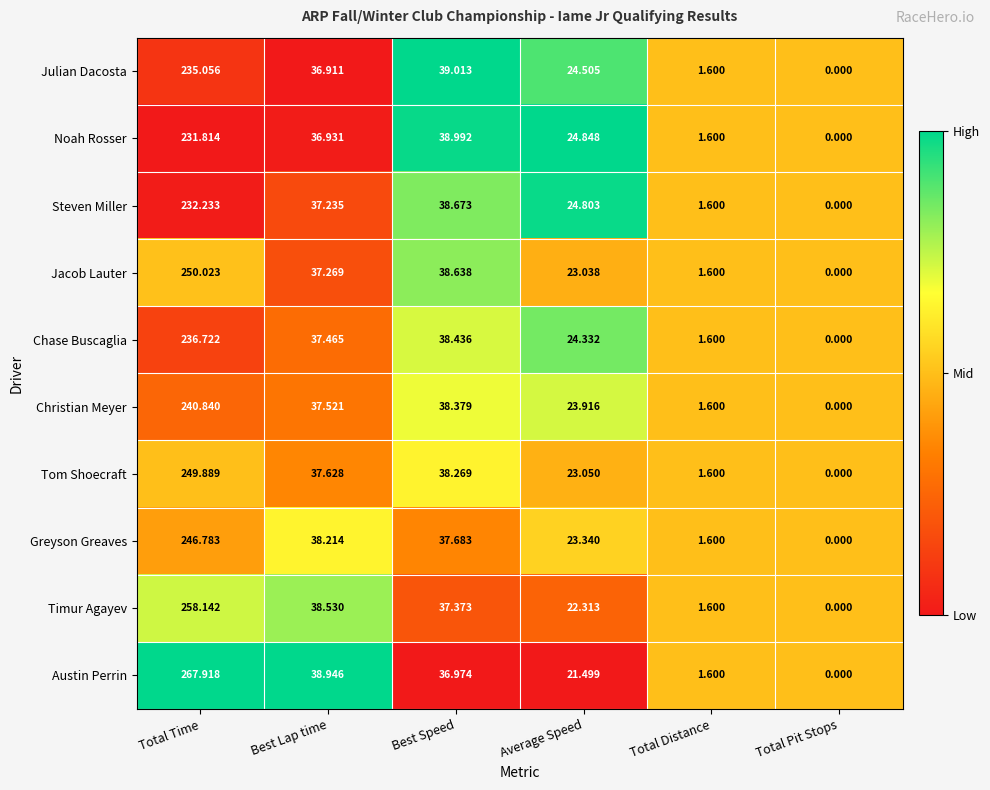

Rank the categories by Timur Agayev value from highest to lowest.

Total Time, Best Lap time, Best Speed, Average Speed, Total Distance, Total Pit Stops